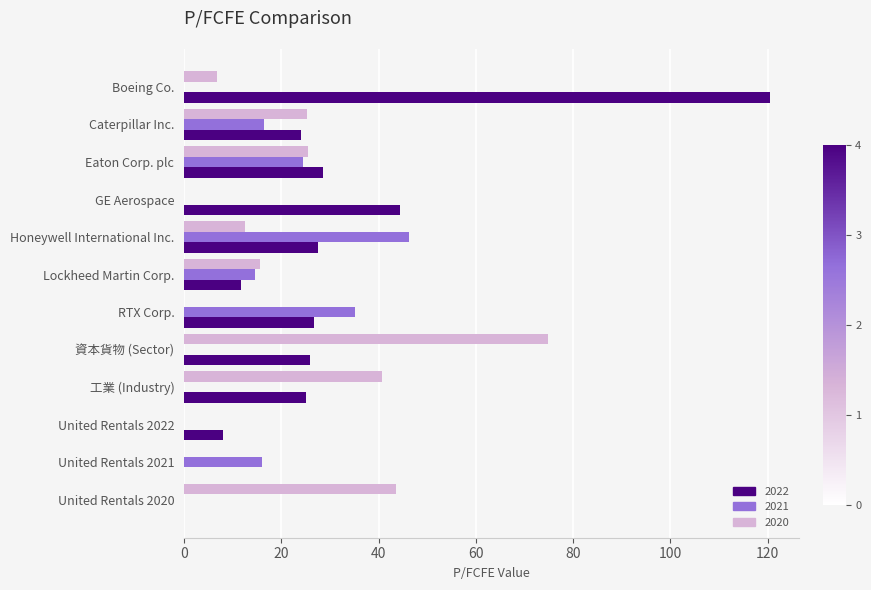

What is the maximum value for 2020?

74.9